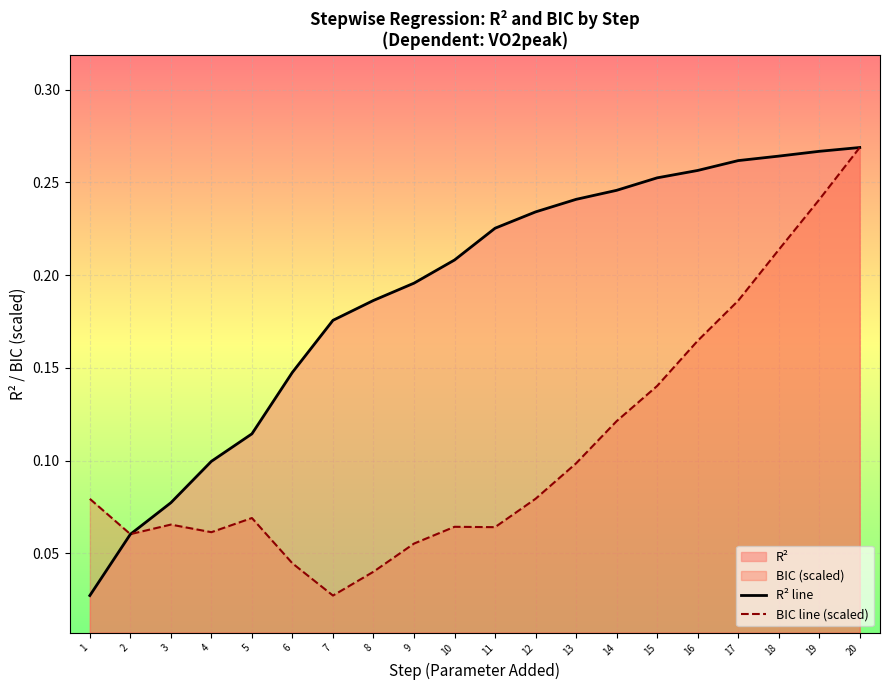

Reading left to right, list all the values displayed in this chart.

R² line: 0.0	0.1	0.1	0.1	0.1	0.1	0.2	0.2	0.2	0.2	0.2	0.2	0.2	0.2	0.3	0.3	0.3	0.3	0.3	0.3
BIC line (scaled): 0.1	0.1	0.1	0.1	0.1	0.0	0.0	0.0	0.1	0.1	0.1	0.1	0.1	0.1	0.1	0.2	0.2	0.2	0.2	0.3